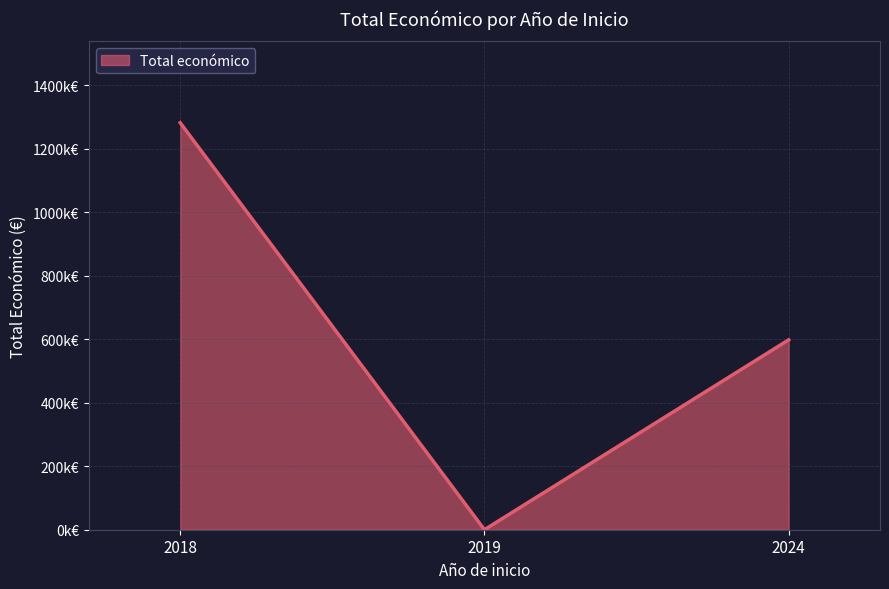

Is it true that the value at 2018 is 102202?

False